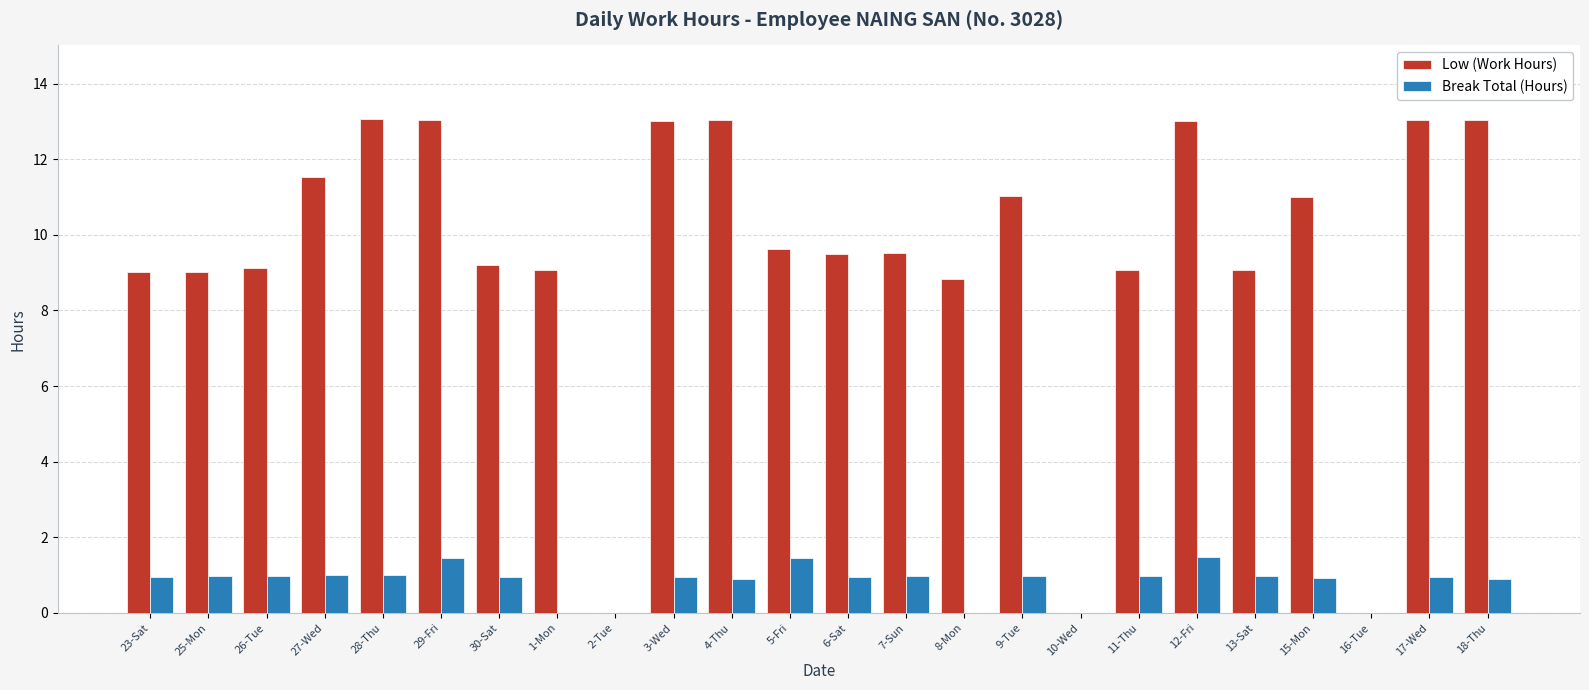

What is the sum of the Break Total (Hours) values at 18-Thu and 25-Mon?

1.9